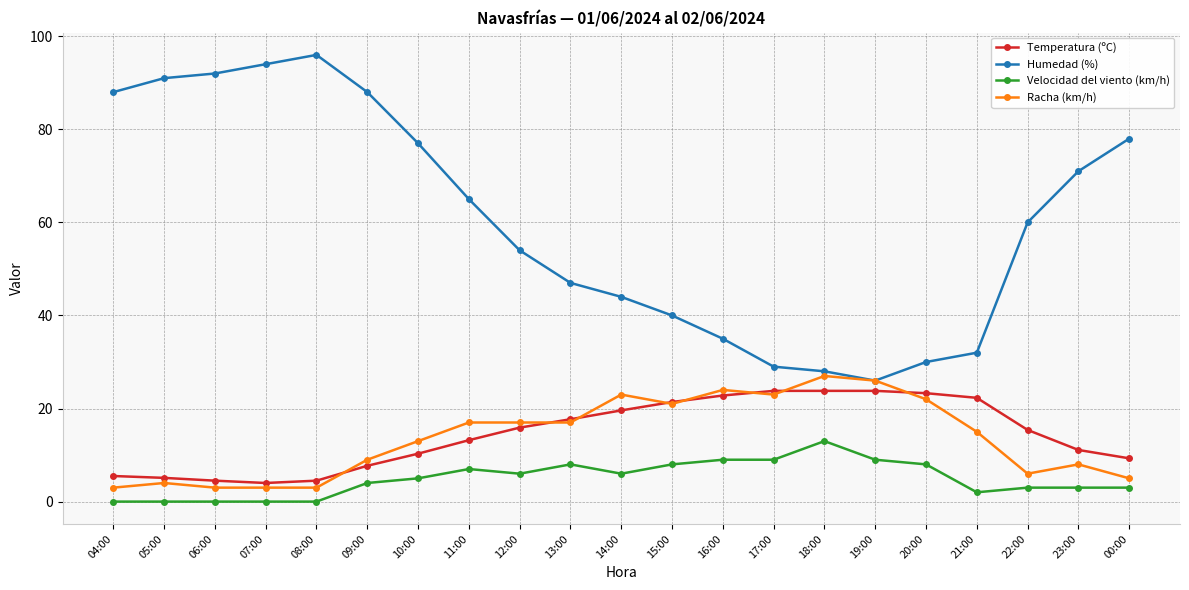

What is the difference between the Racha (km/h) values at 15:00 and 00:00?

16.0